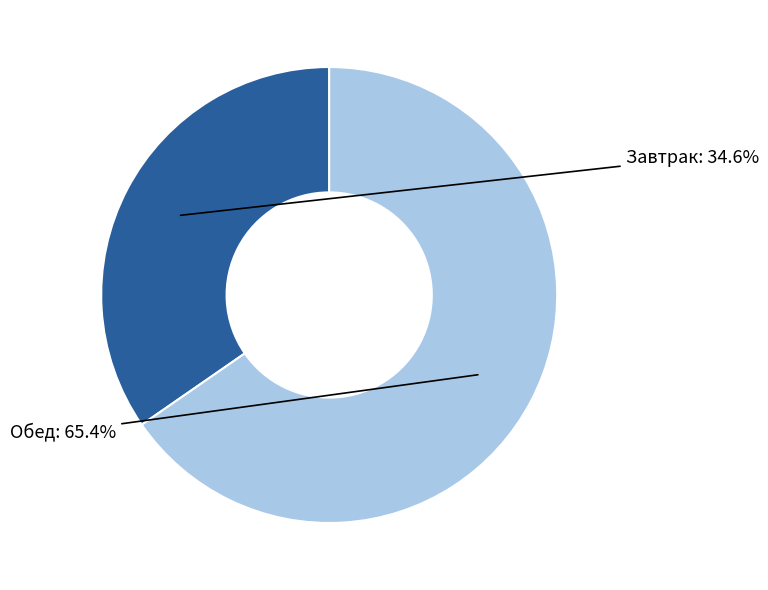

To the nearest percent, what is the average slice percentage?

50%